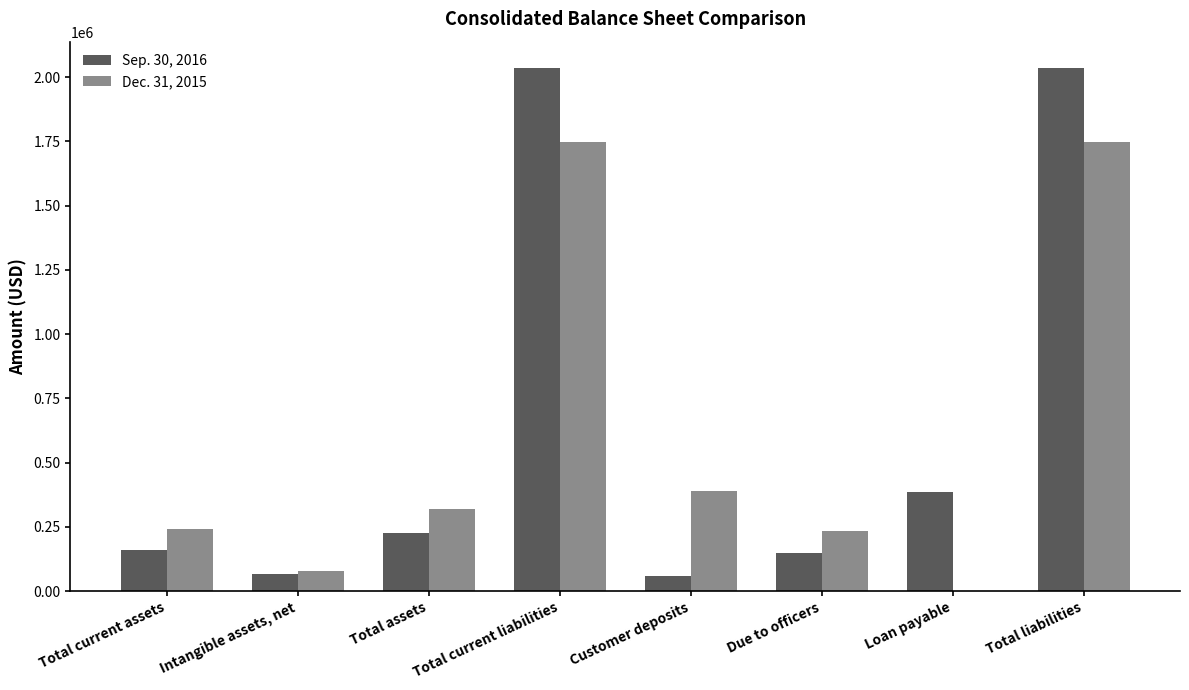

What is the total value across all series at Total assets?

546653